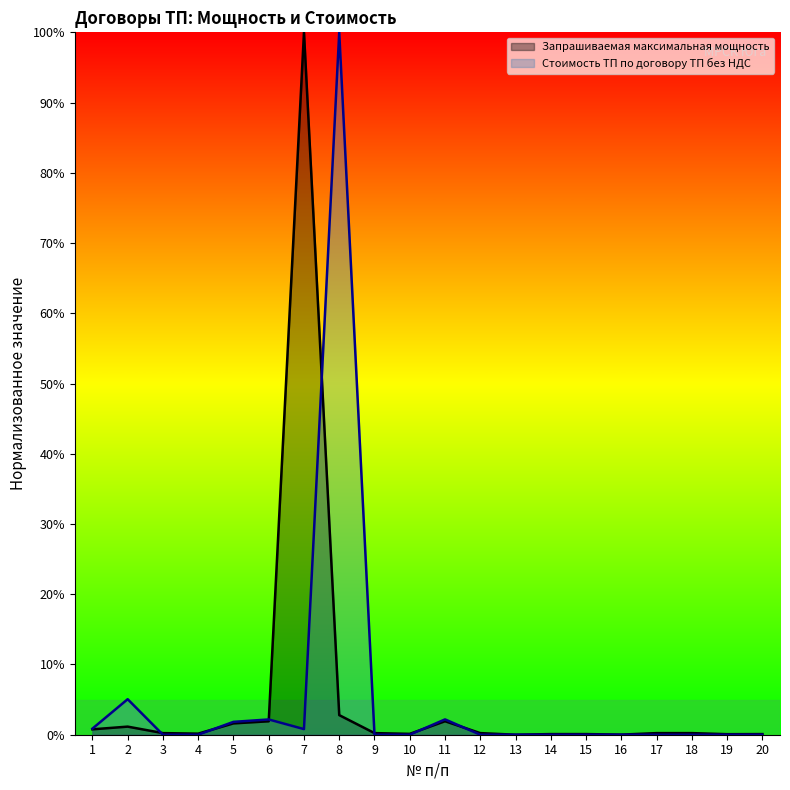

Between which two adjacent categories do Стоимость ТП по договору ТП без НДС and Запрашиваемая максимальная мощность first intersect?

2 and 3